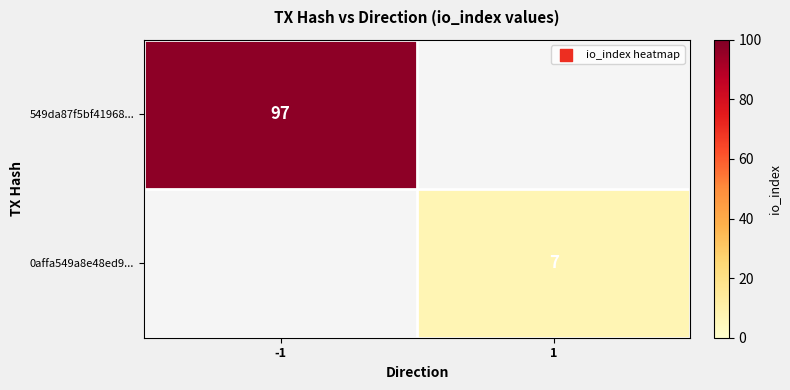

At how many categories does at least one series exceed 62?

1